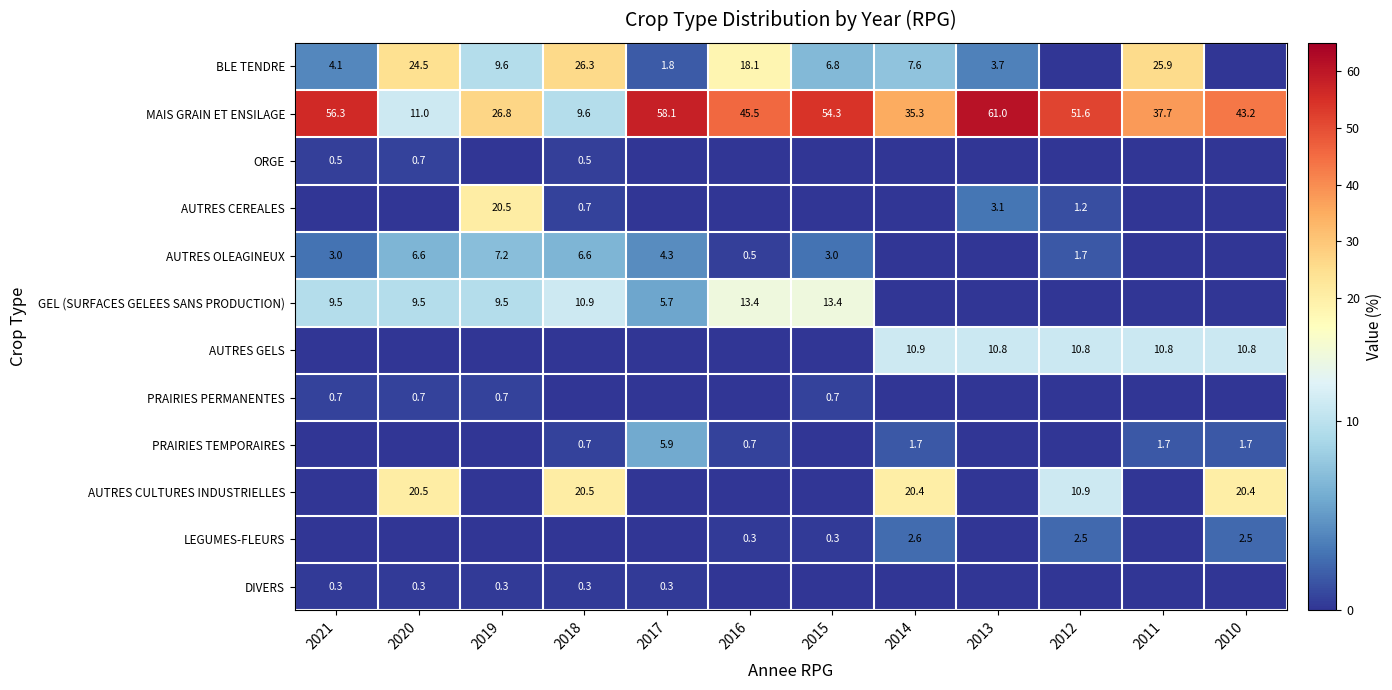

What is the difference between the AUTRES OLEAGINEUX values at 2016 and 2018?

6.1